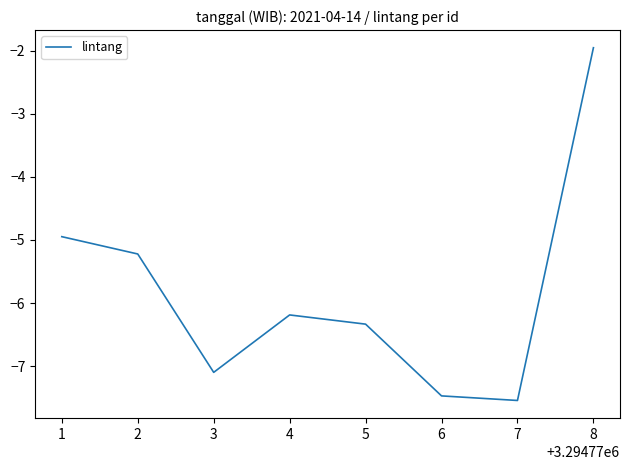

Does the chart have visible grid lines?

No